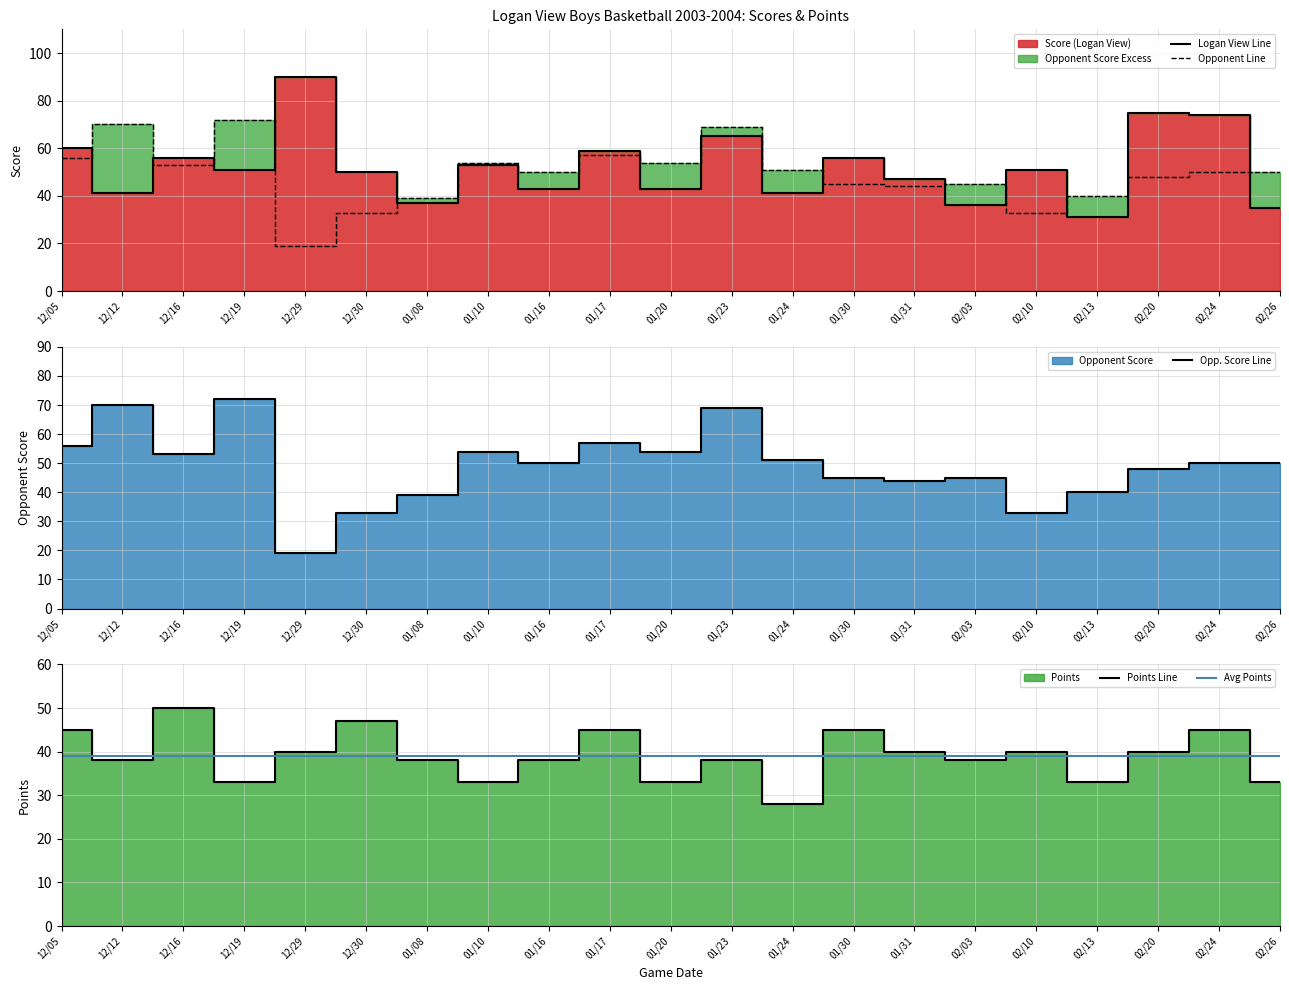

What is the label of the 9th point from the left?

01/16